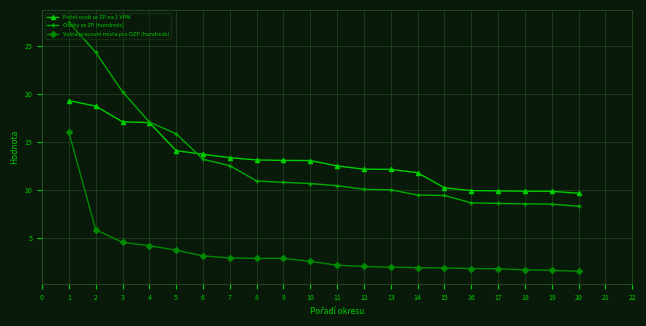

True or false: Volná pracovní místa pro OZP (hundreds) and Osoby se ZP (hundreds) intersect in this chart.

False